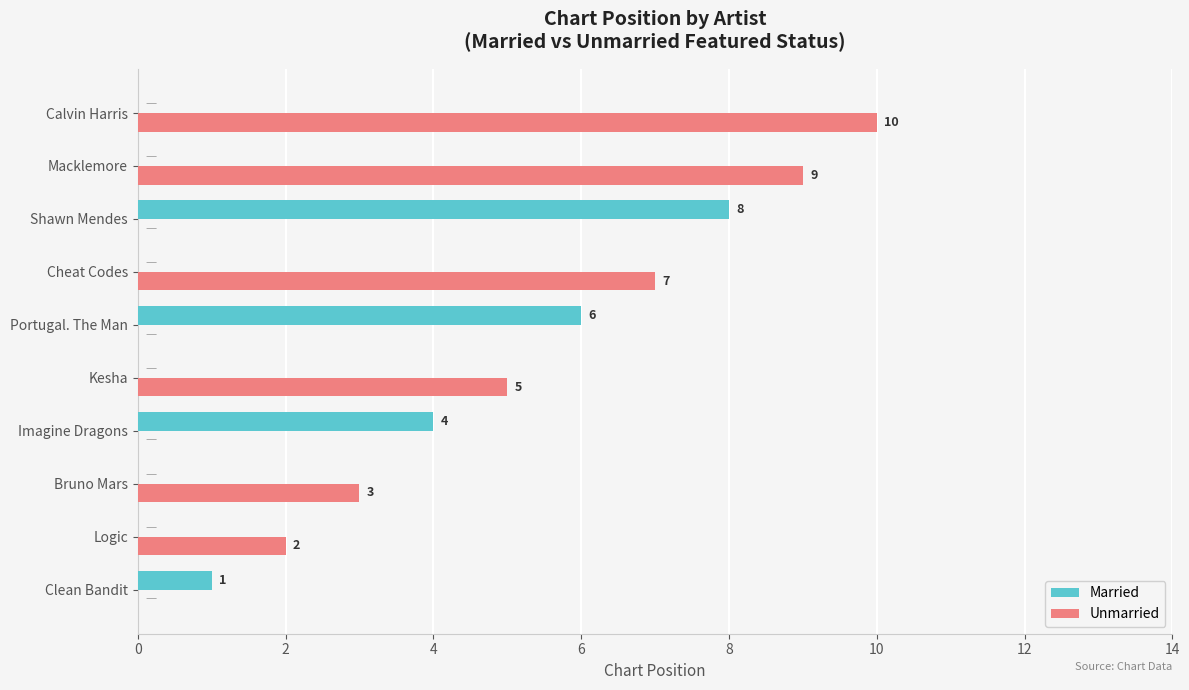

The Married series shows -3 at Calvin Harris. True or false?

False